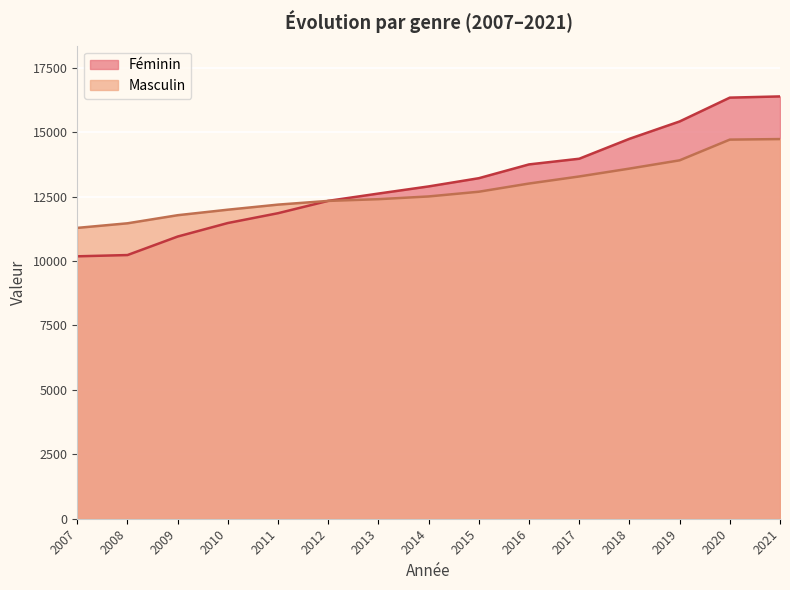

Is the value of Féminin at 2017 greater than the value of Masculin at 2018?

Yes